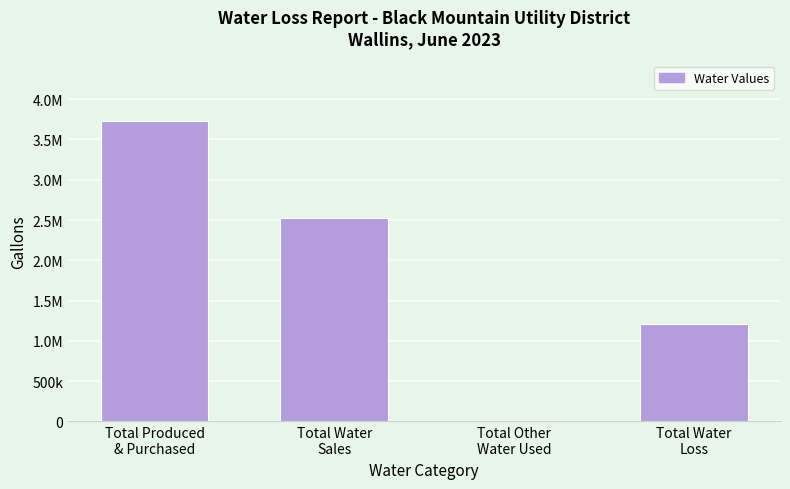

Are the bars horizontal?

No